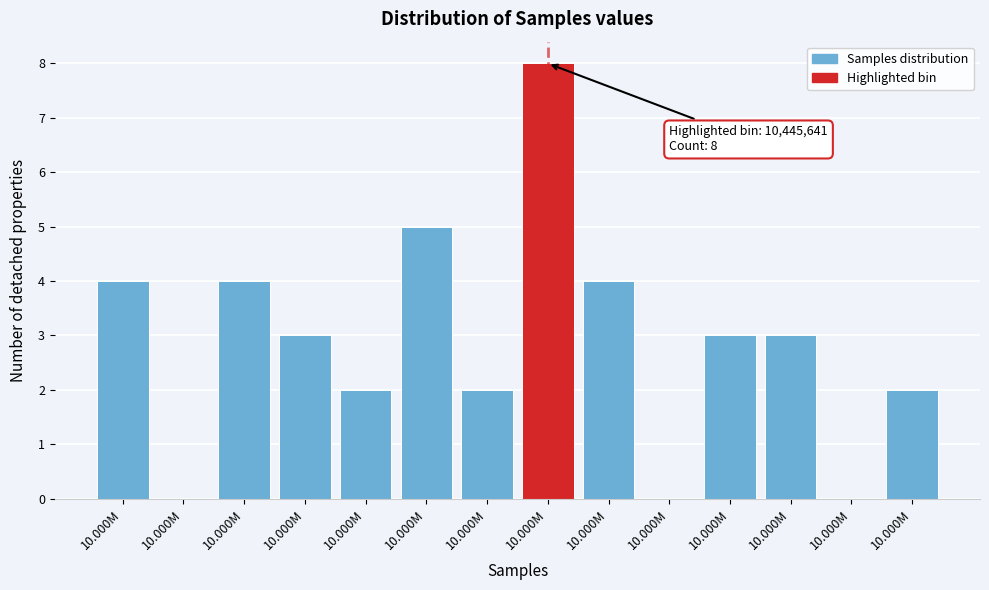

Count the number of categories in the chart.

14